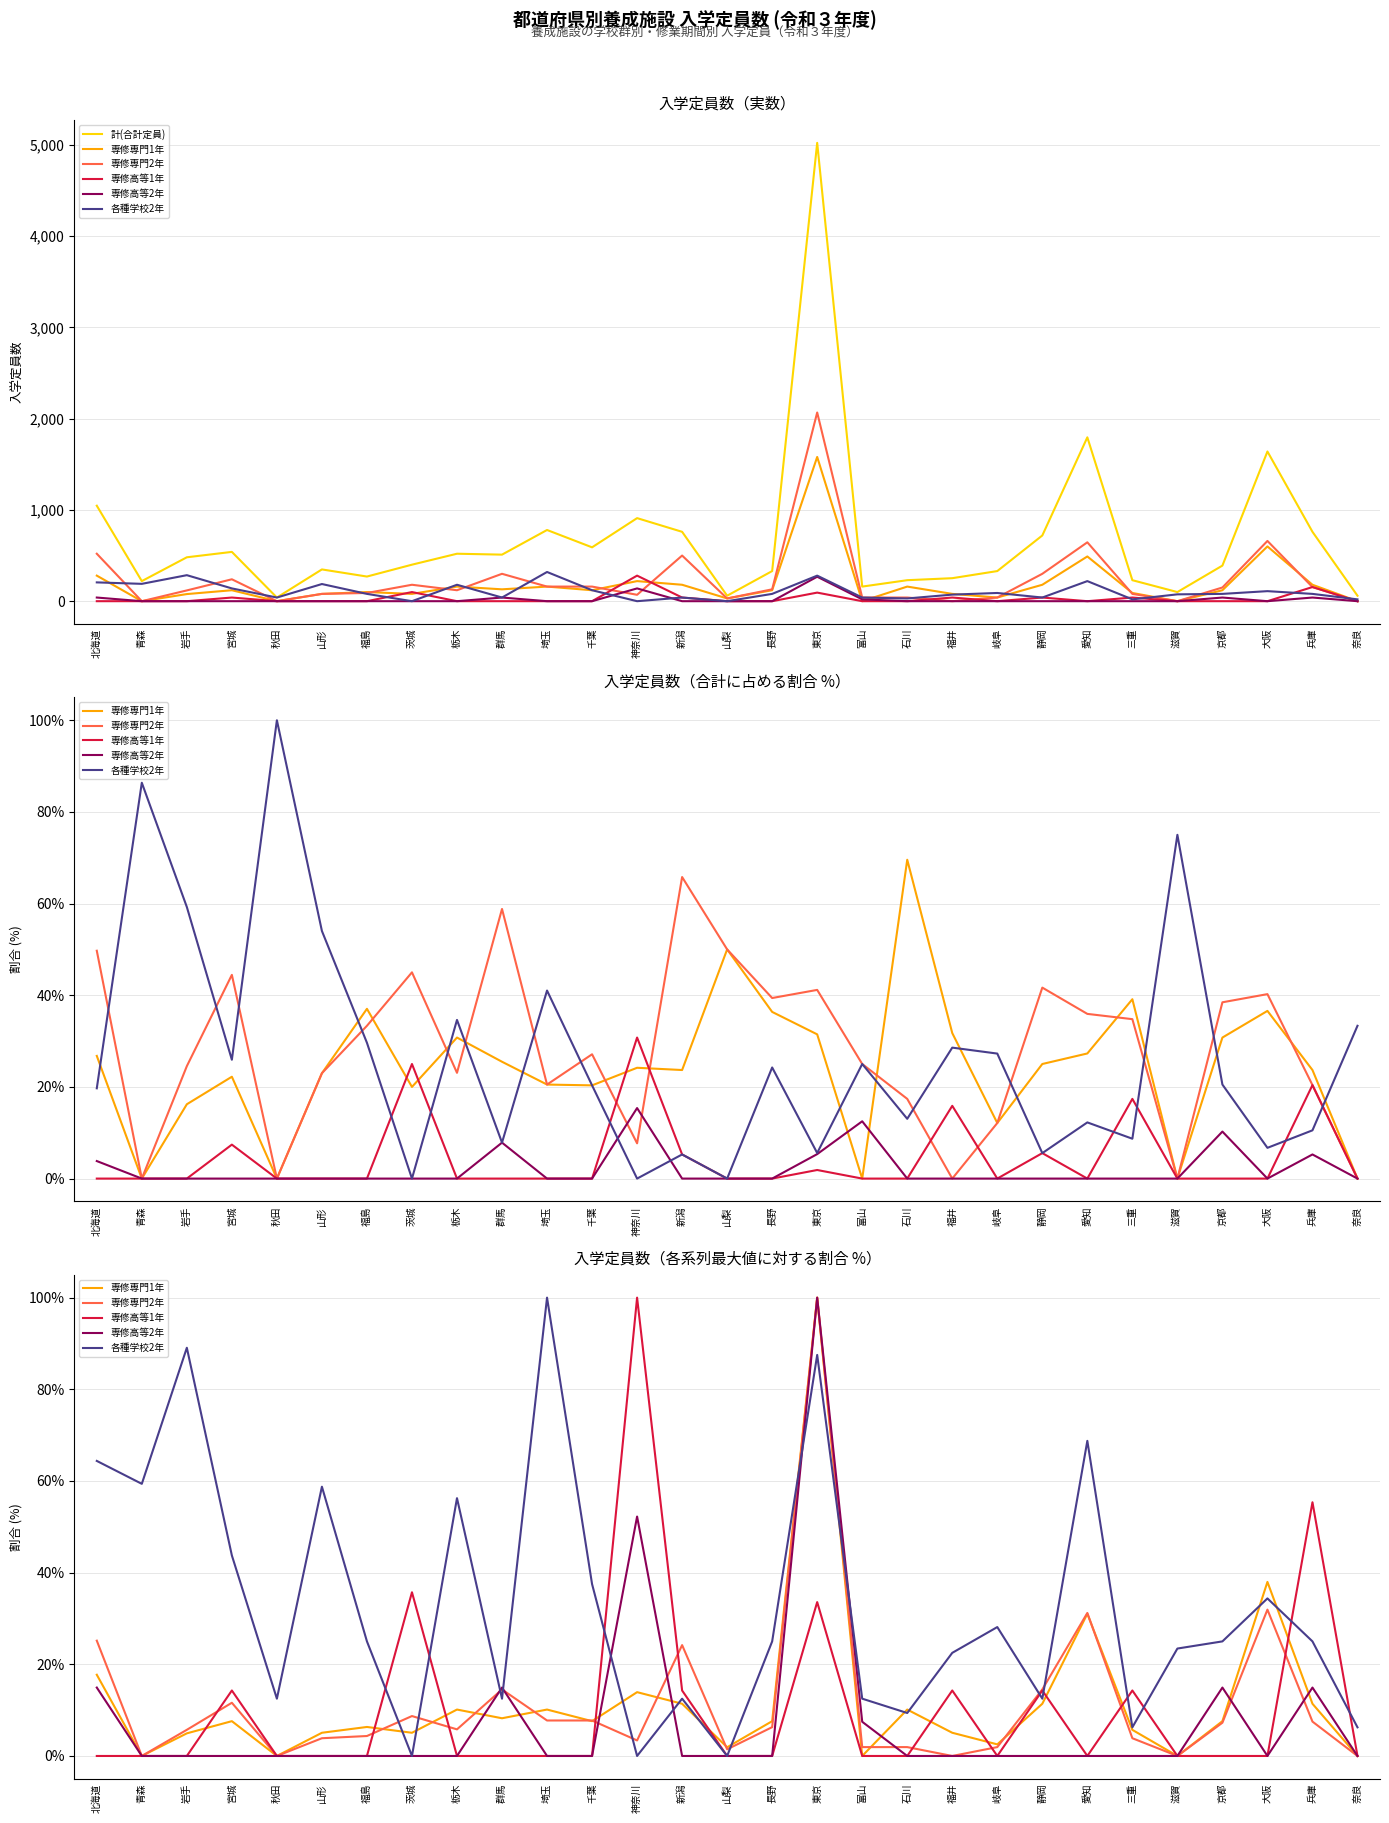

At how many categories does at least one series exceed 2961?

1